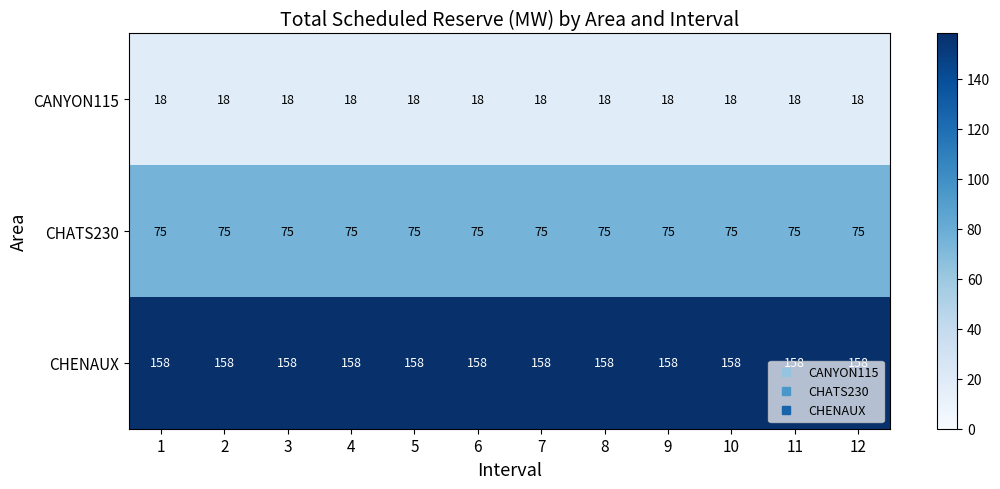

What is the sum of the CANYON115 values at 10 and 5?

36